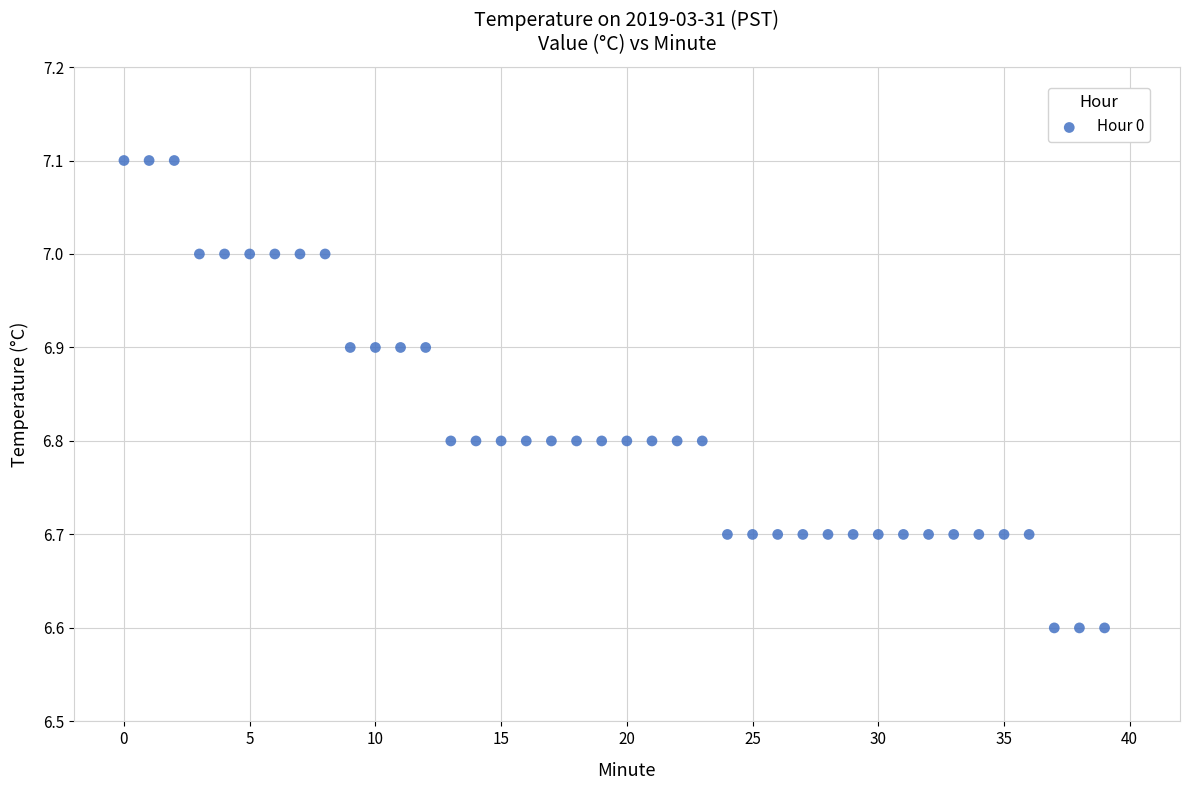

What is the range of Y values (max minus min)?

0.5